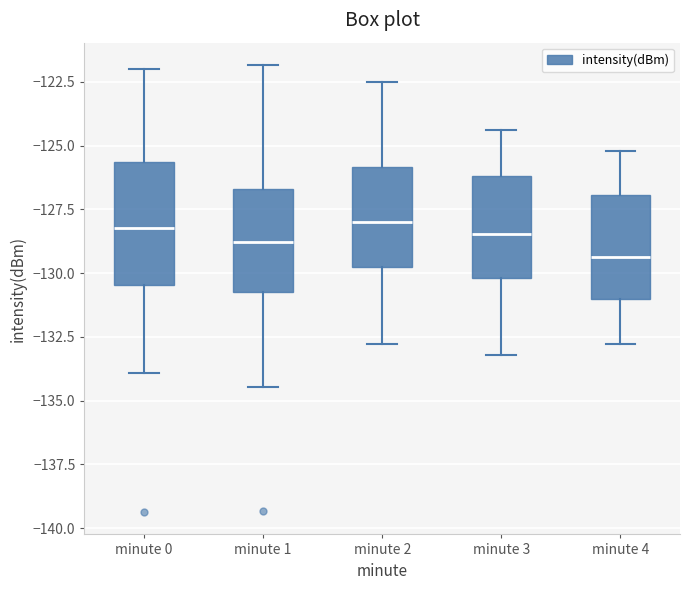

Where is the upper edge of the box for minute 3 on the y-axis? The values are not printed on the chart, so give them approximately, as read against the axis.

-126.0